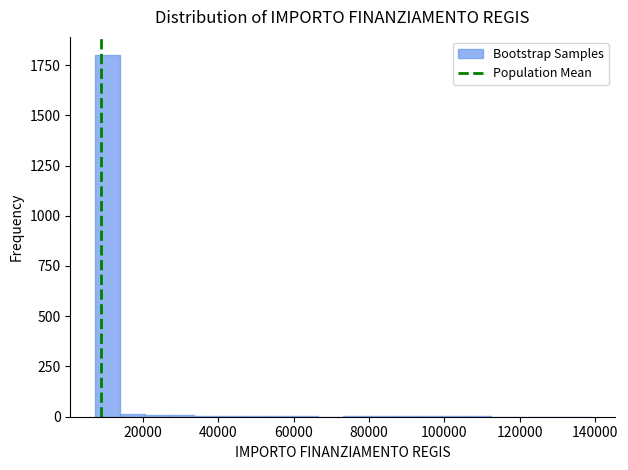

Read against the x-axis, roughly where is the centre of the tallest bar?

10000